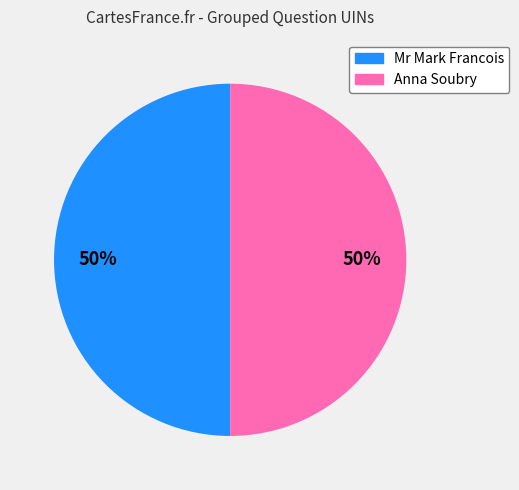

To the nearest percent, what is the average slice percentage?

50%